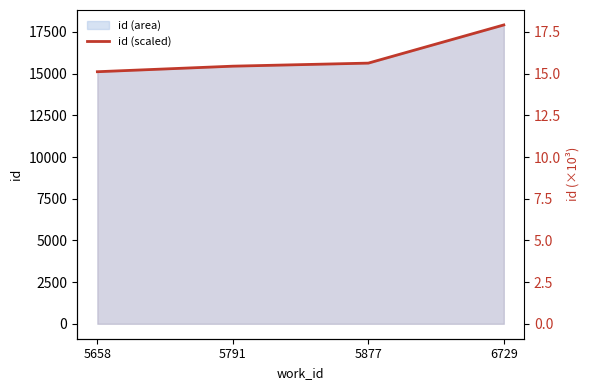

Rank the categories by value from lowest to highest.

5658, 5791, 5877, 6729